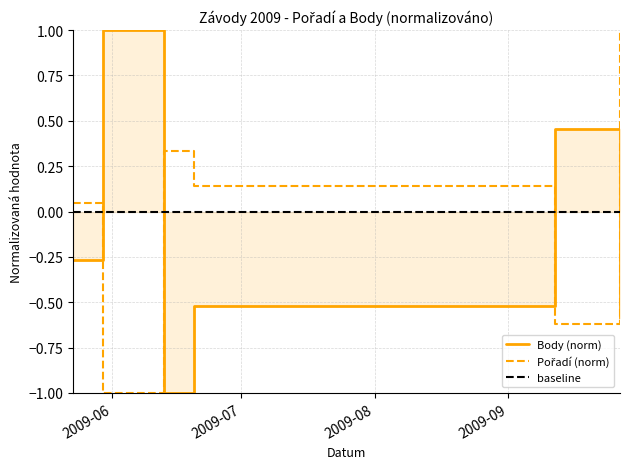

List the series in order of their overall mean, highest first.

Pořadí, Body